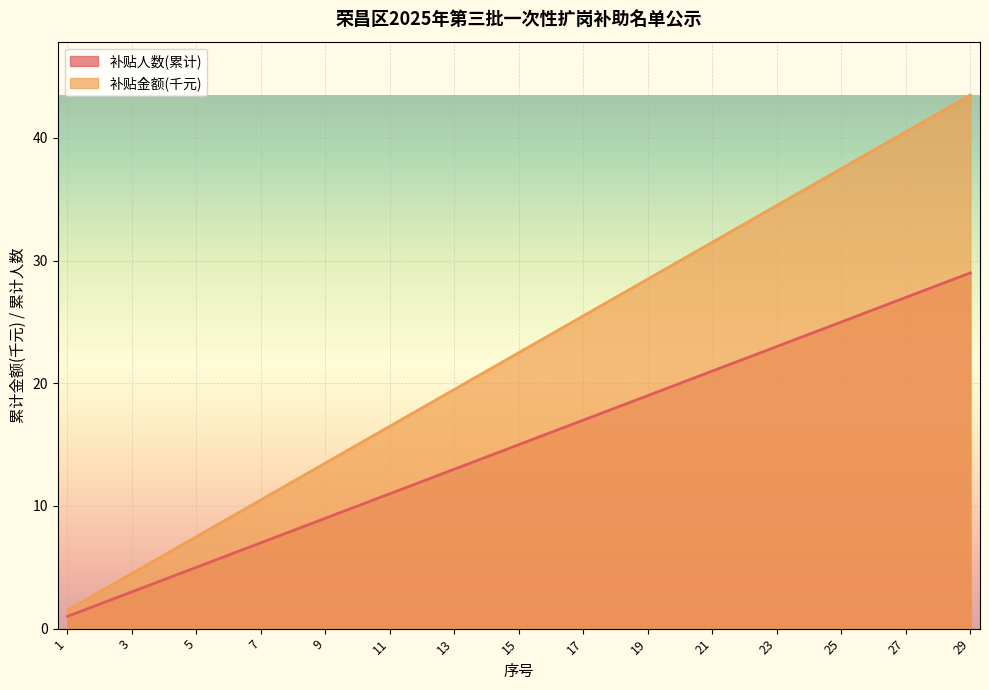

Is it true that 补贴金额(千元) equals 13.5 at 9?

True